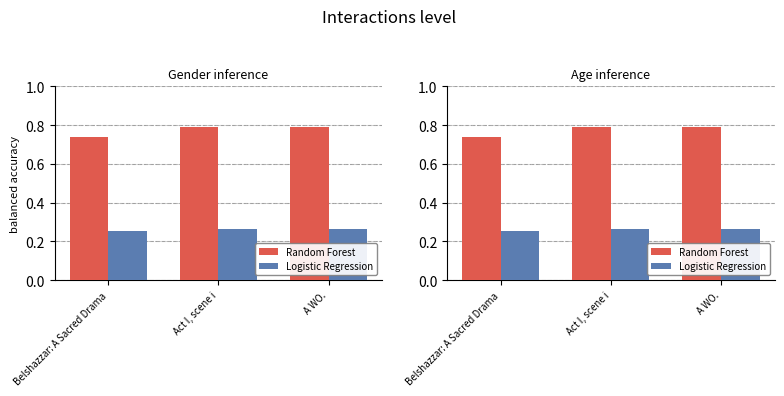

What is the label of the 3rd bar from the right?

Belshazzar: A Sacred Drama